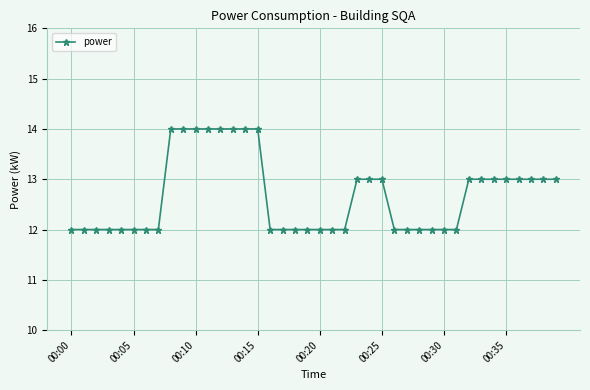

What is the sum of all values?

507